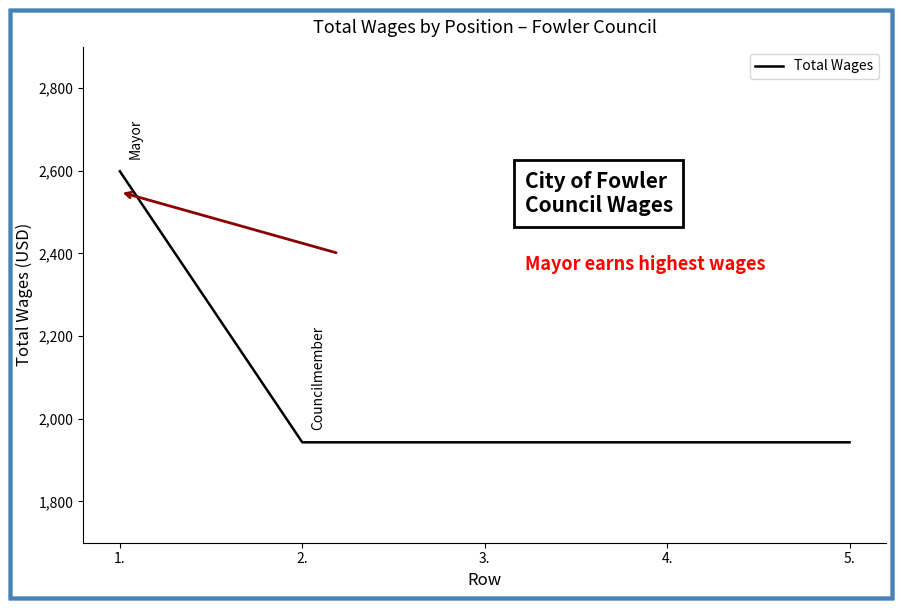

What is the sum of the values at 5. and 1.?

4542